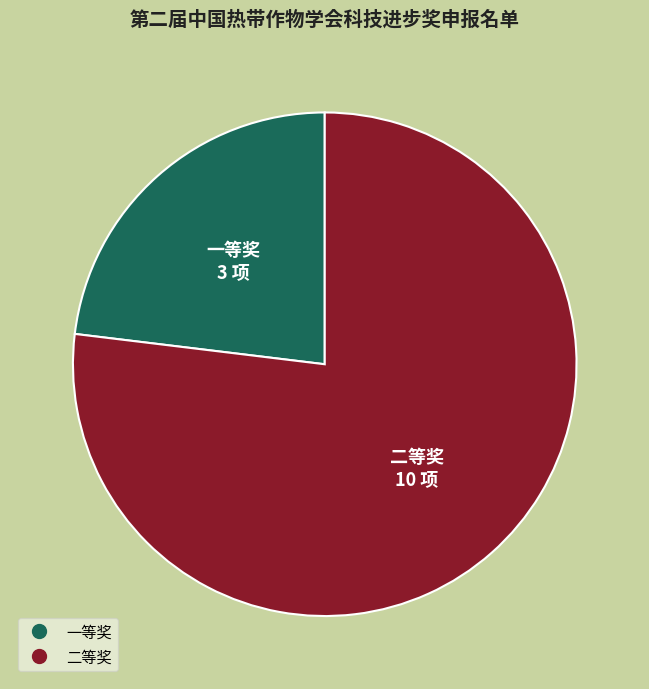

Count the number of slices in the pie.

2